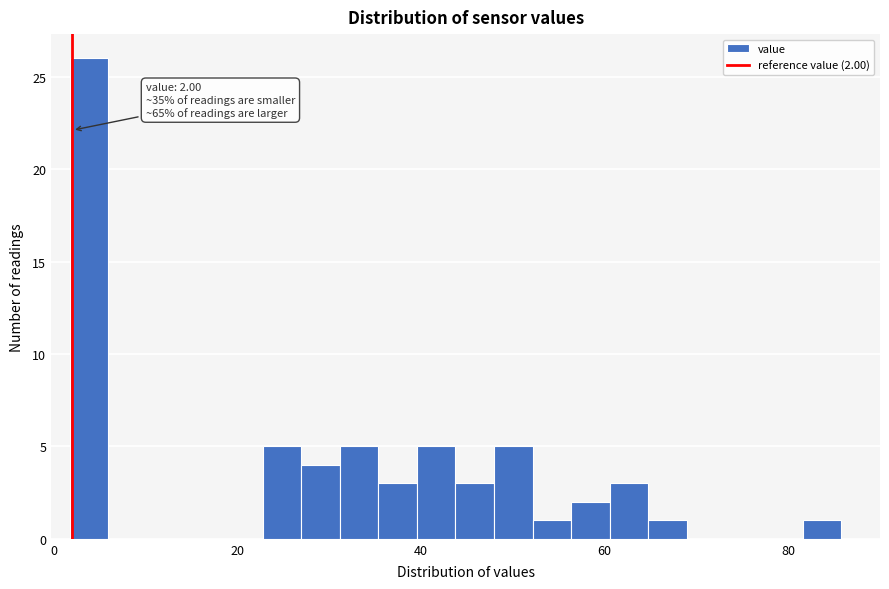

Around what value on the x-axis is the tallest bar? Give the approximate position of its centre, as read against the axis.

4